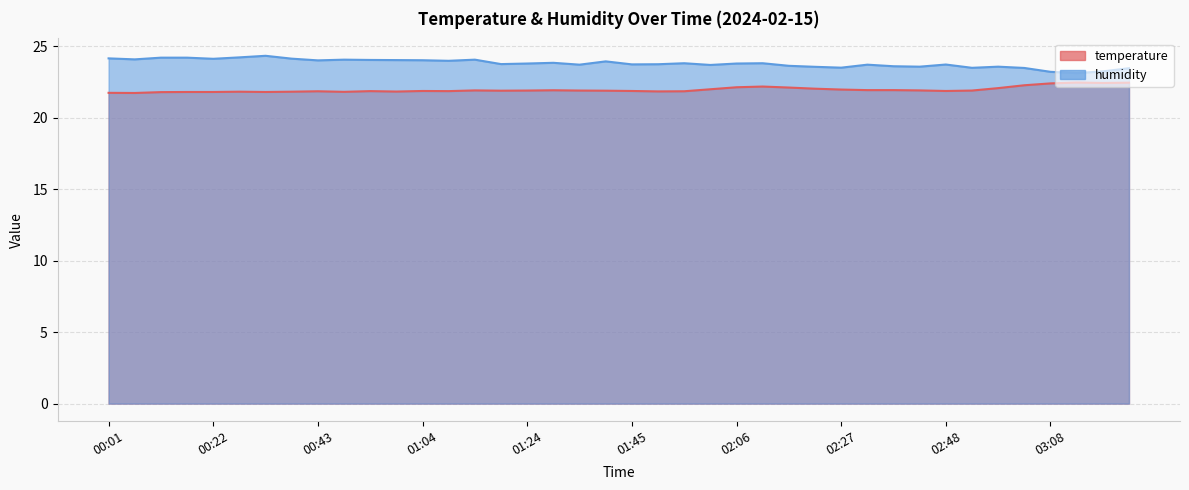

At 03:24, list the series in order from smallest to largest.

temperature, humidity